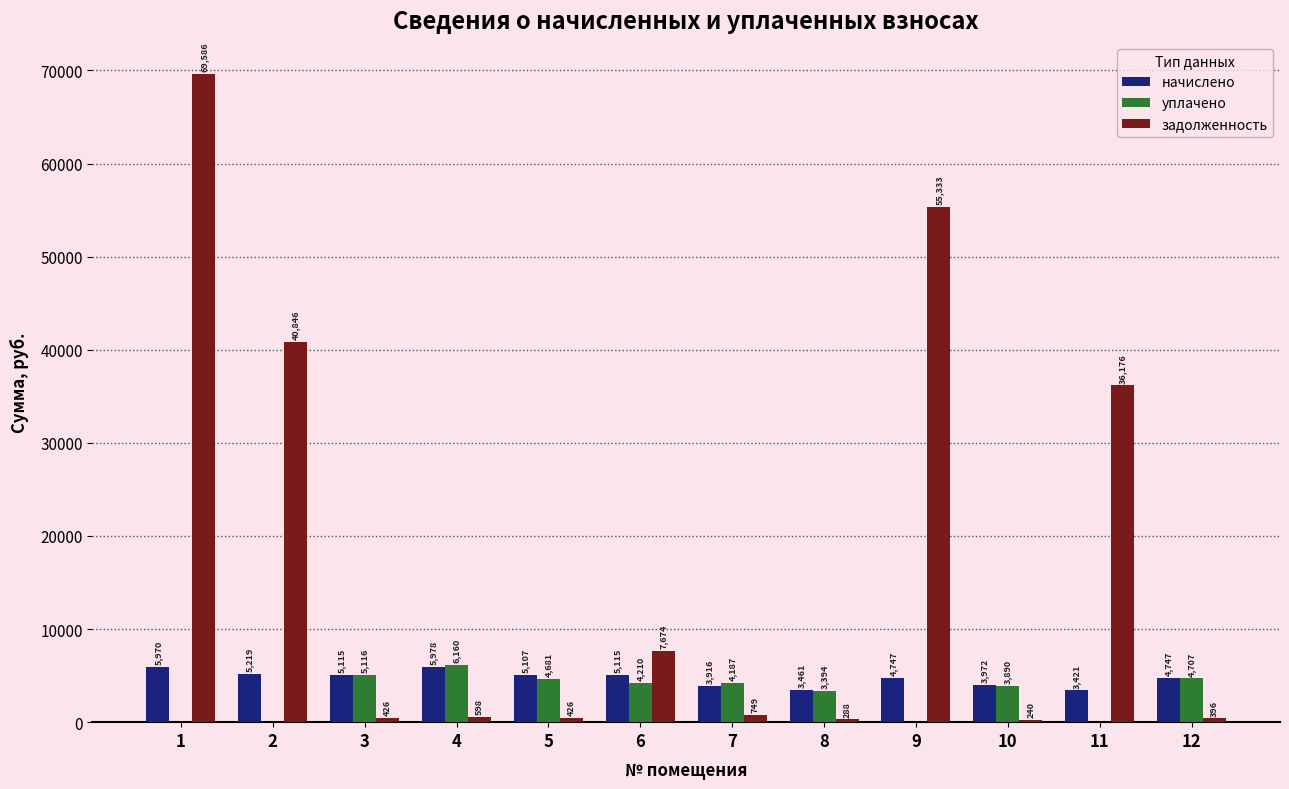

Where is уплачено nearest to the value 3079?

8